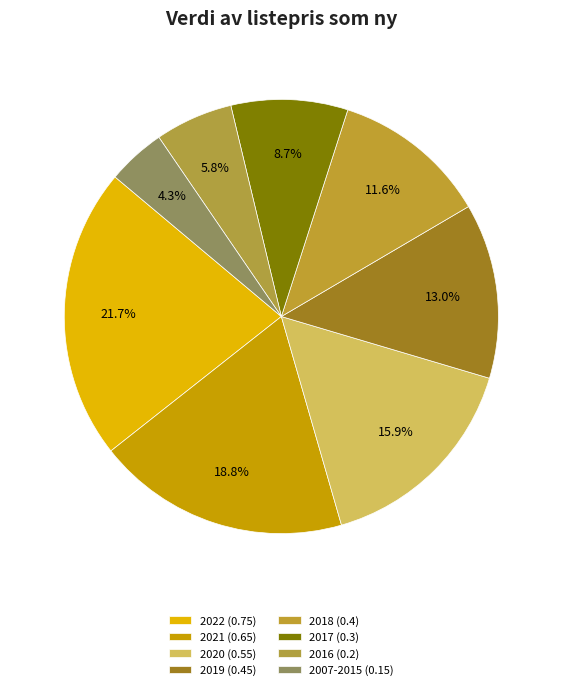

What is the smallest slice in the pie chart?

2007-2015